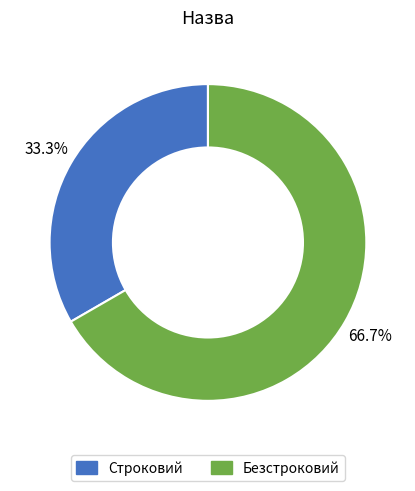

True or false: Строковий accounts for 33% of the total.

True